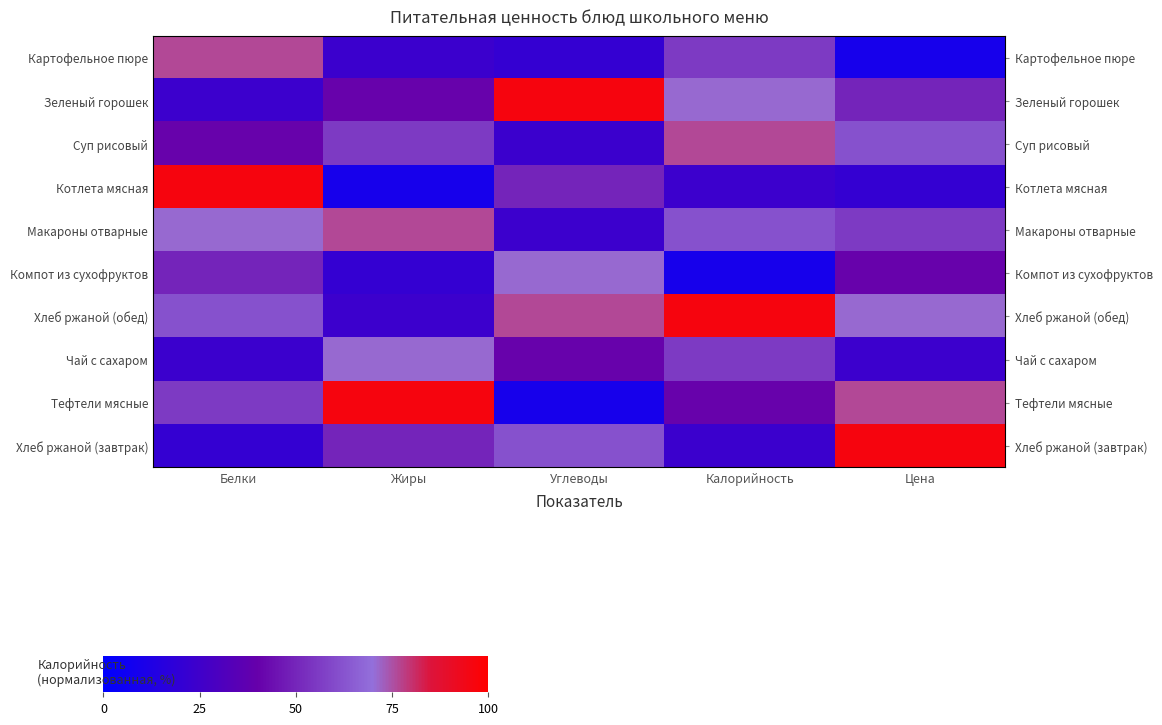

What is the smallest value displayed?

9.3